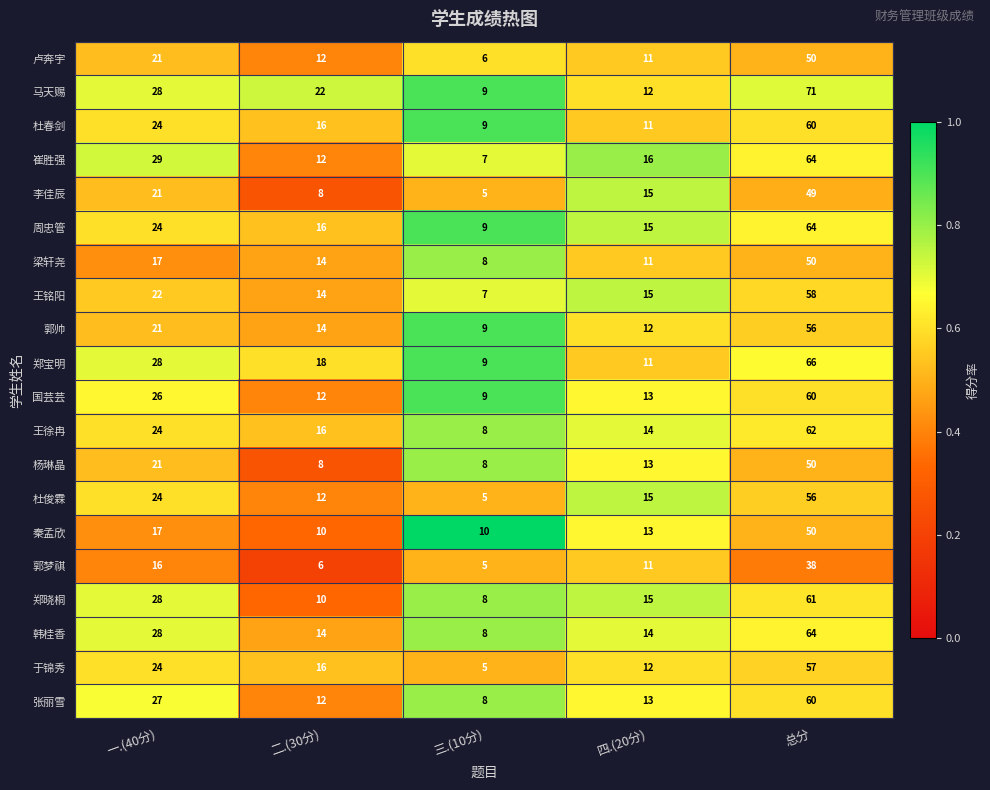

The 国芸芸 series shows 60 at 总分. True or false?

True